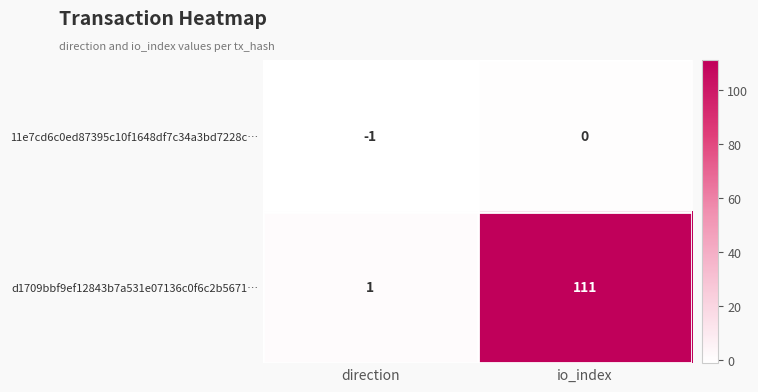

List the series in order of their peak value, lowest first.

11e7cd6c0ed87395c10f1648df7c34a3bd7228c…, d1709bbf9ef12843b7a531e07136c0f6c2b5671…